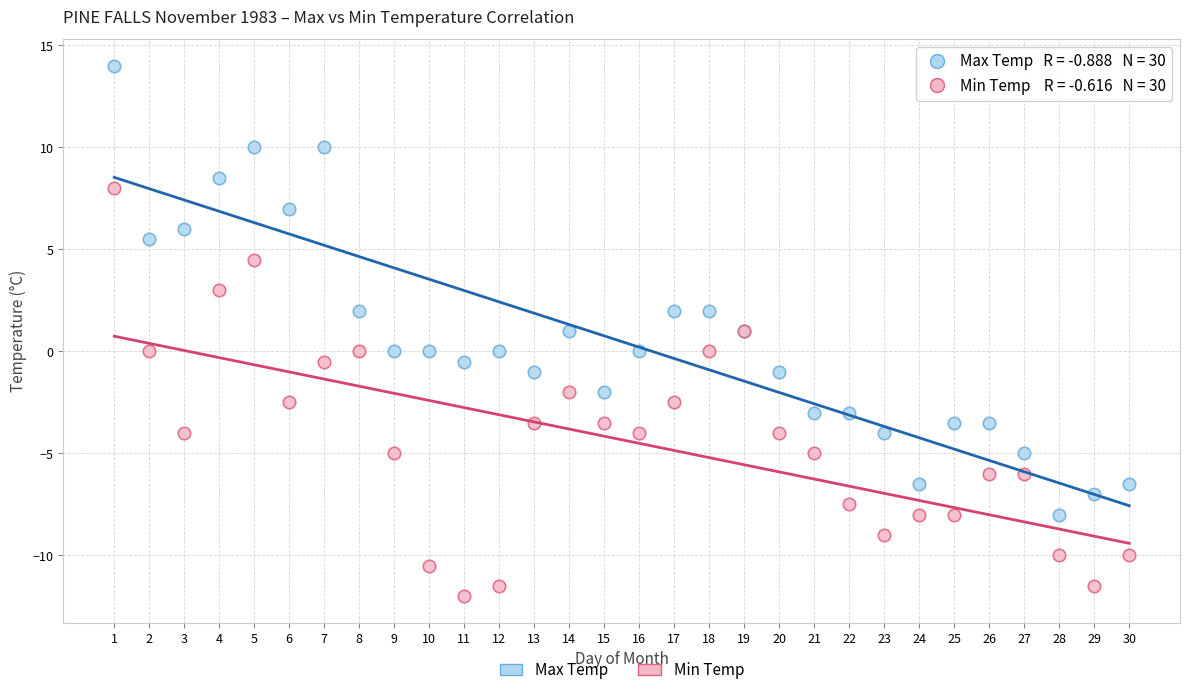

Which series has the largest Y range (max minus min)?

Max Temp